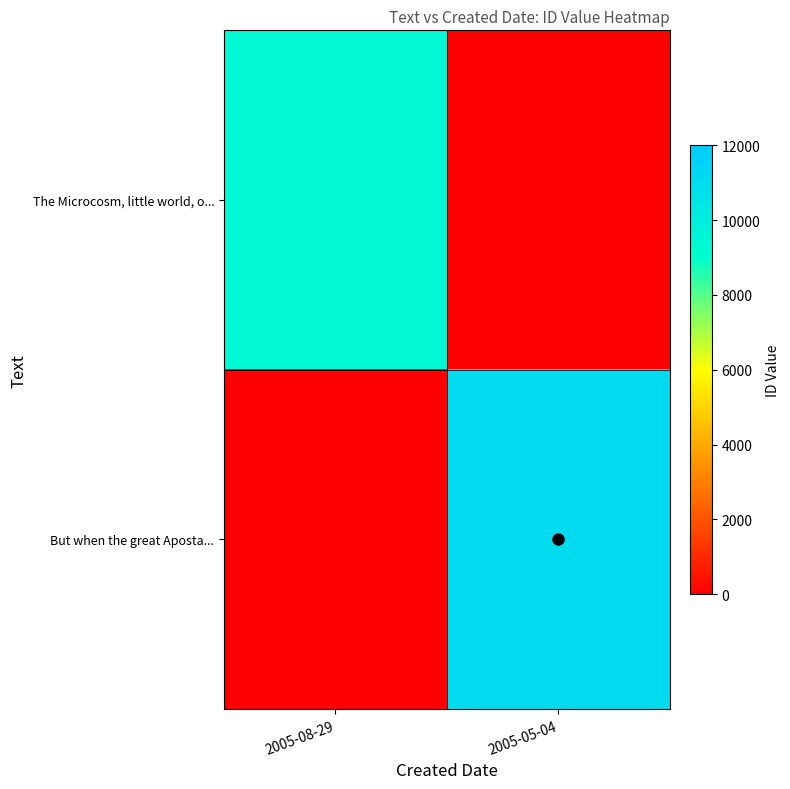

Which series has the widest spread of values?

But when the great Aposta...